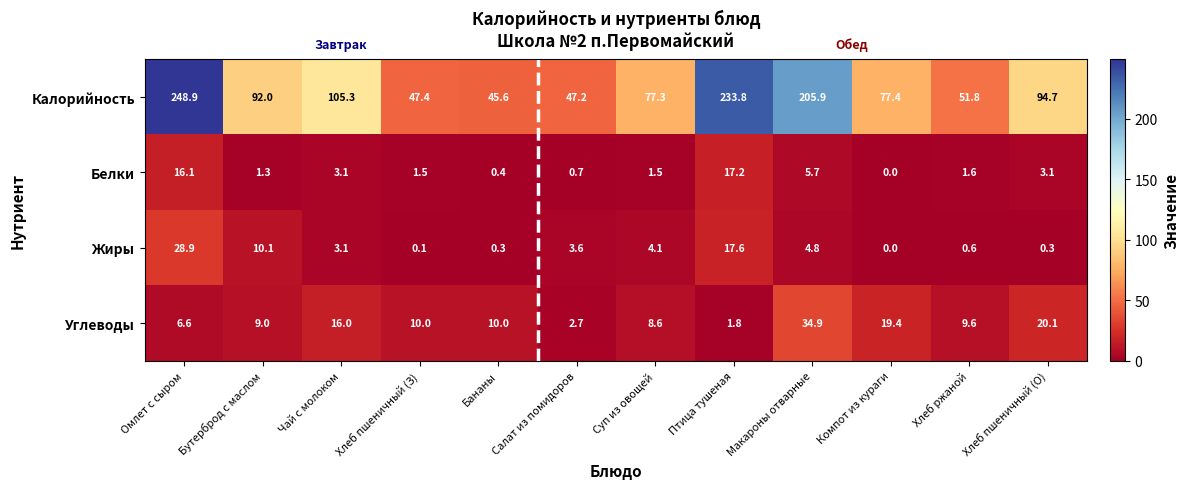

At which label does Белки reach its peak?

Птица тушеная